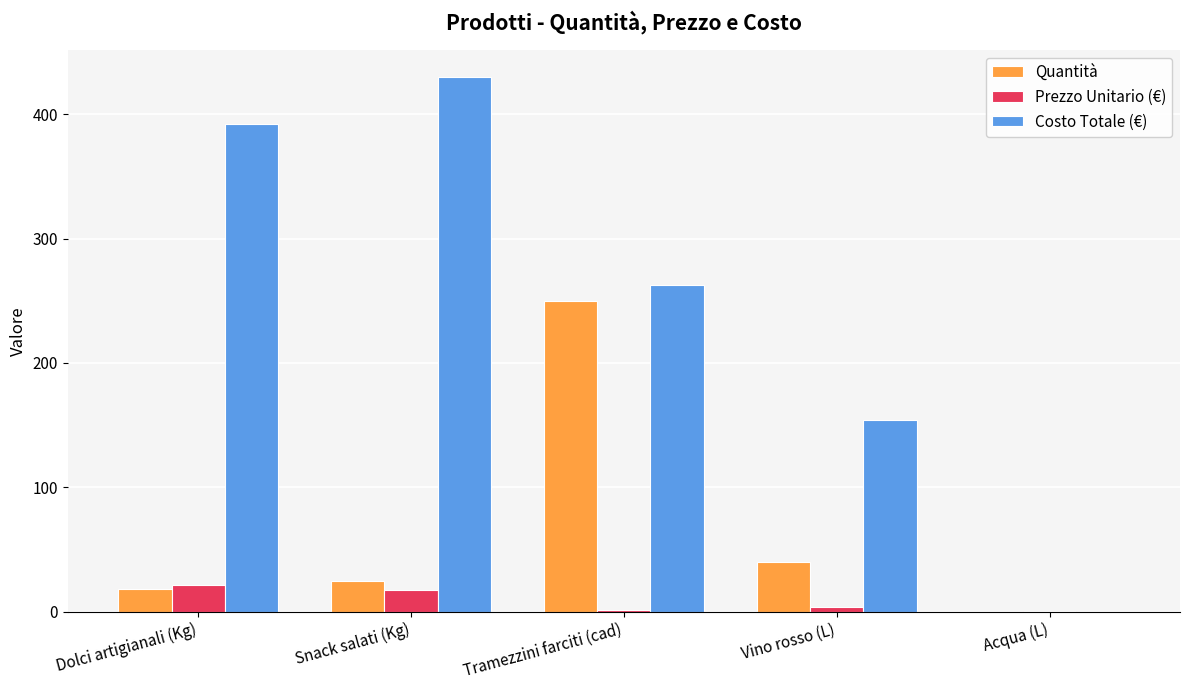

How many categories are shown in the chart?

5